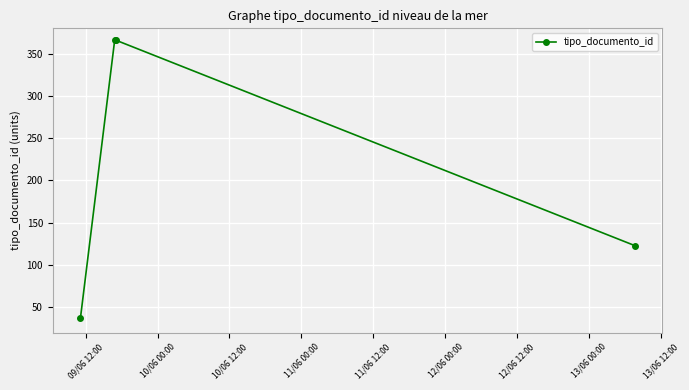

True or false: there are more than 2 points higher than both neighbors.

False